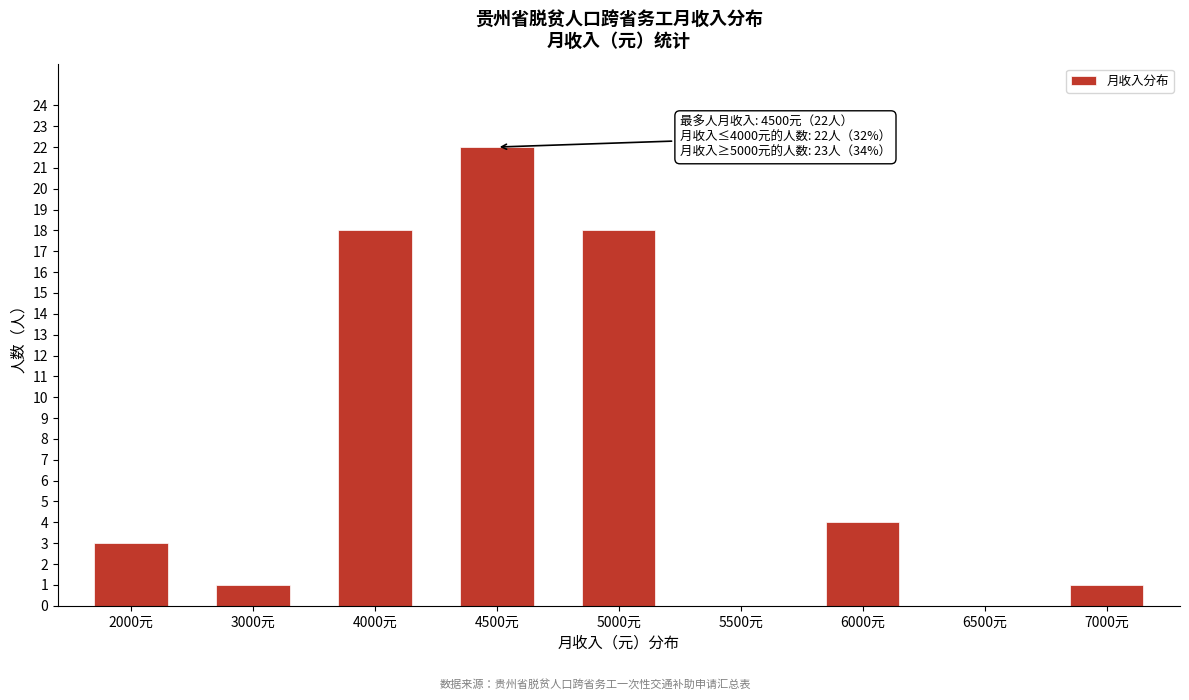

Reading left to right, transcribe all the data shown in this chart.

2000元=3	3000元=1	4000元=18	4500元=22	5000元=18	5500元=0	6000元=4	6500元=0	7000元=1